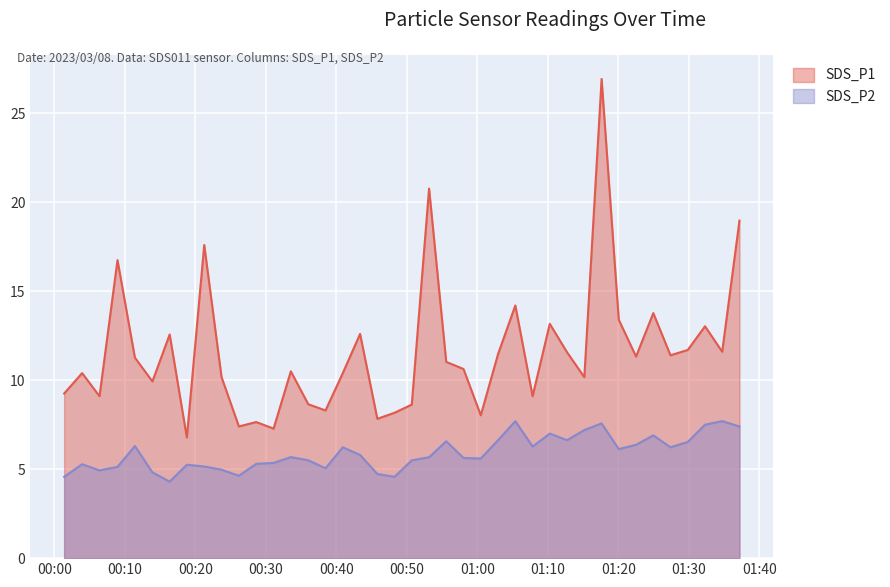

What position from the right is 2023/03/08 01:24:57?

6